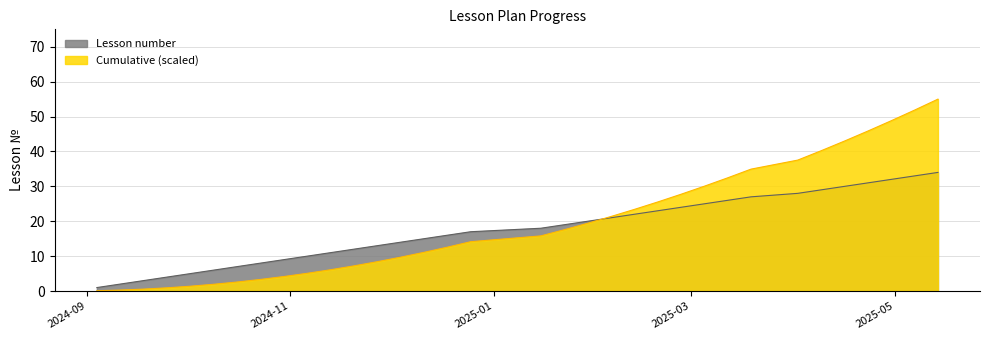

Where do Lesson number and Cumulative lessons first cross each other?

2025-01-29 and 2025-02-05